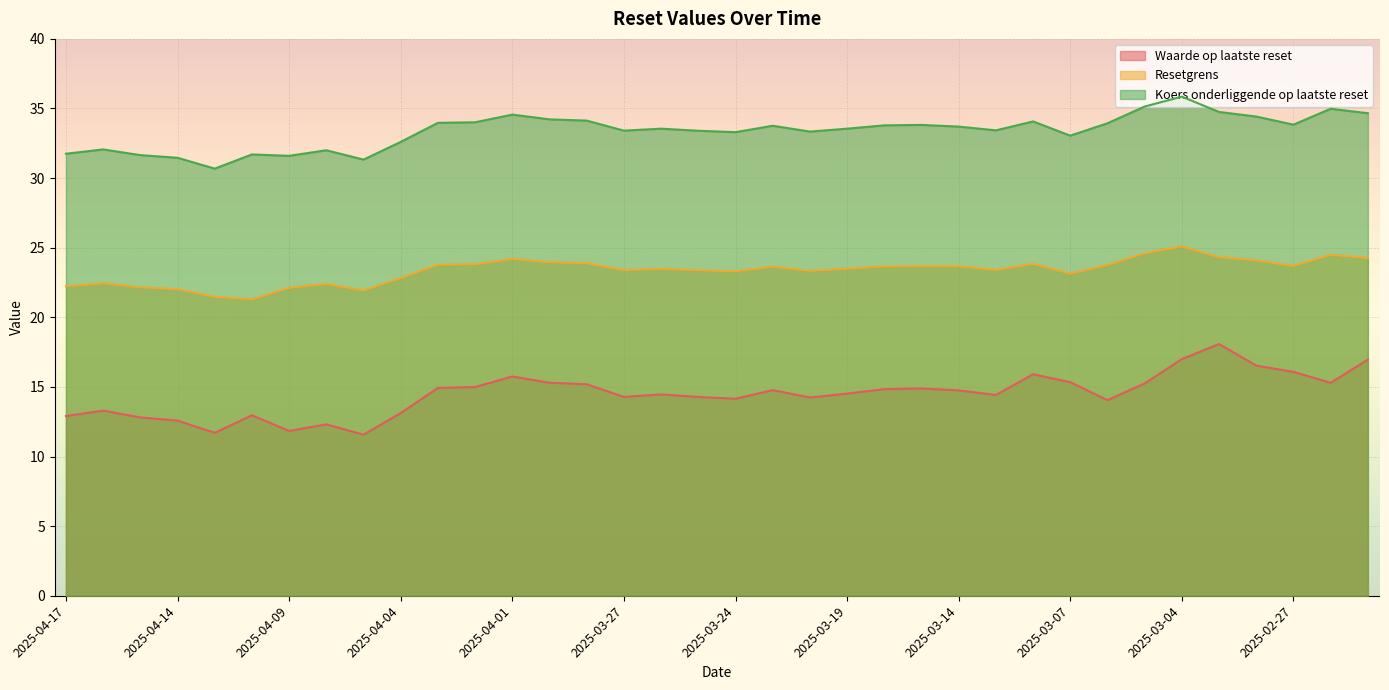

How many lines are shown in the chart?

3